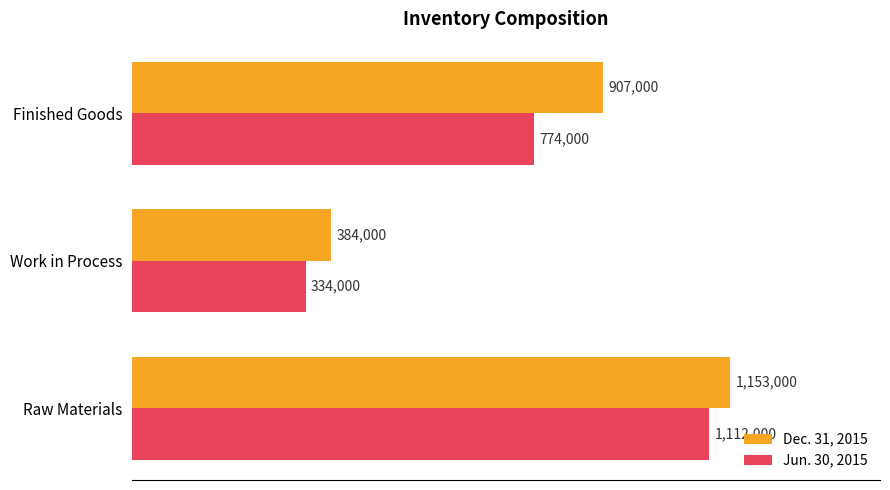

What are all the series names shown in the legend?

Dec. 31, 2015, Jun. 30, 2015